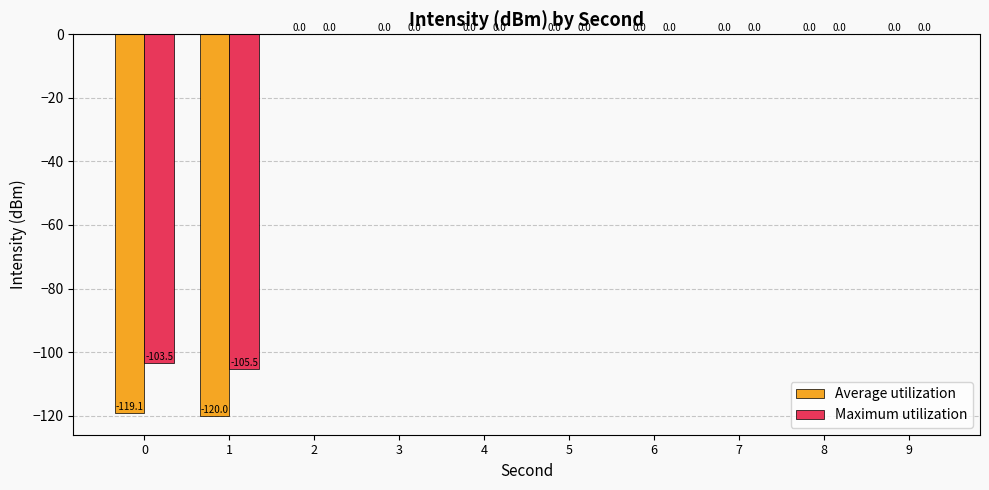

Between 0 and 8, which series saw the biggest shift?

Average utilization